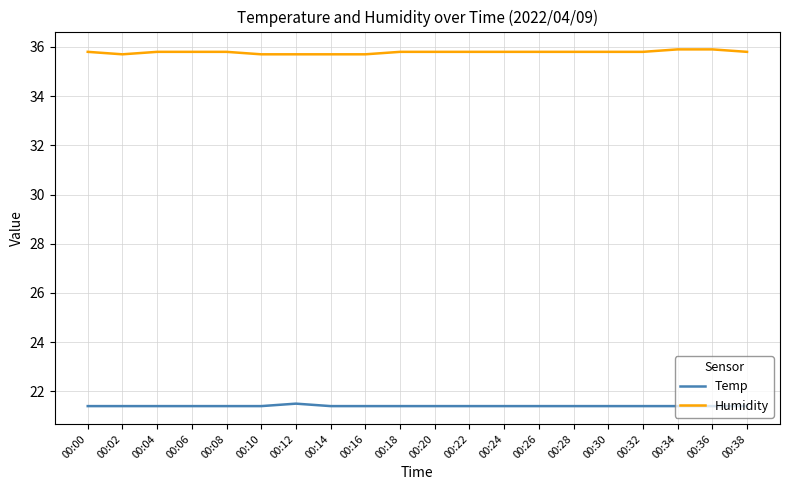

True or false: Humidity and Temp intersect in this chart.

False